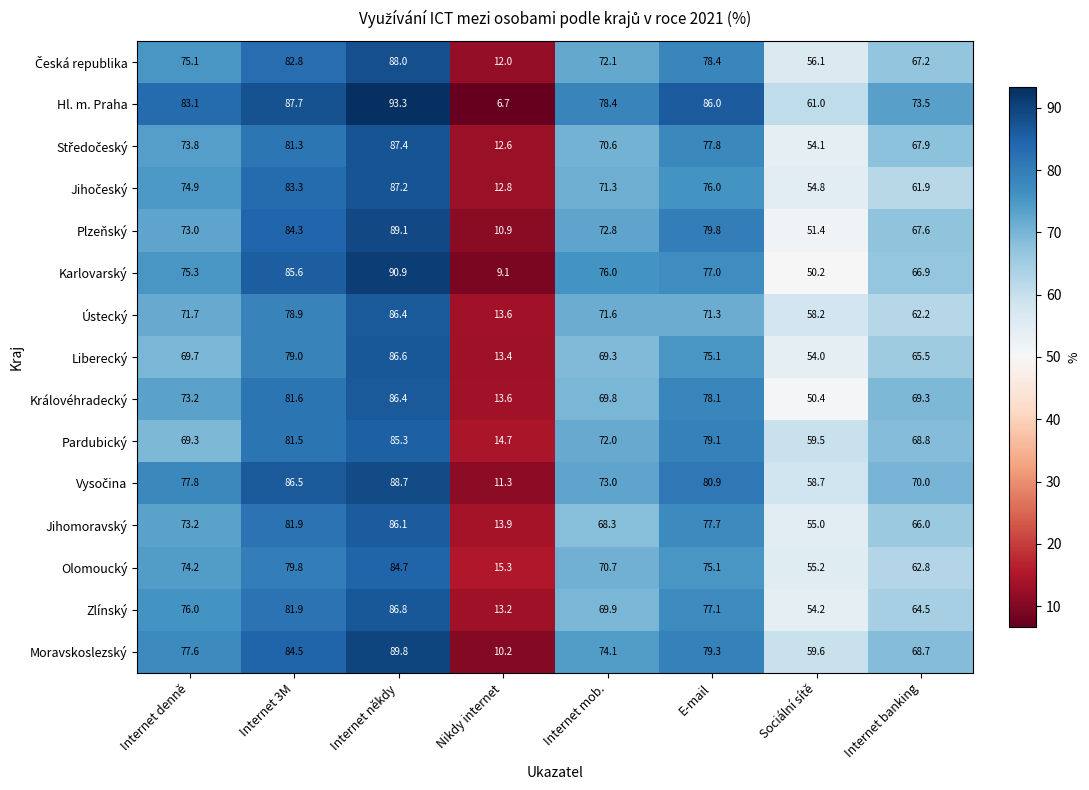

What is the total value across all series at Internet denně?

1117.9